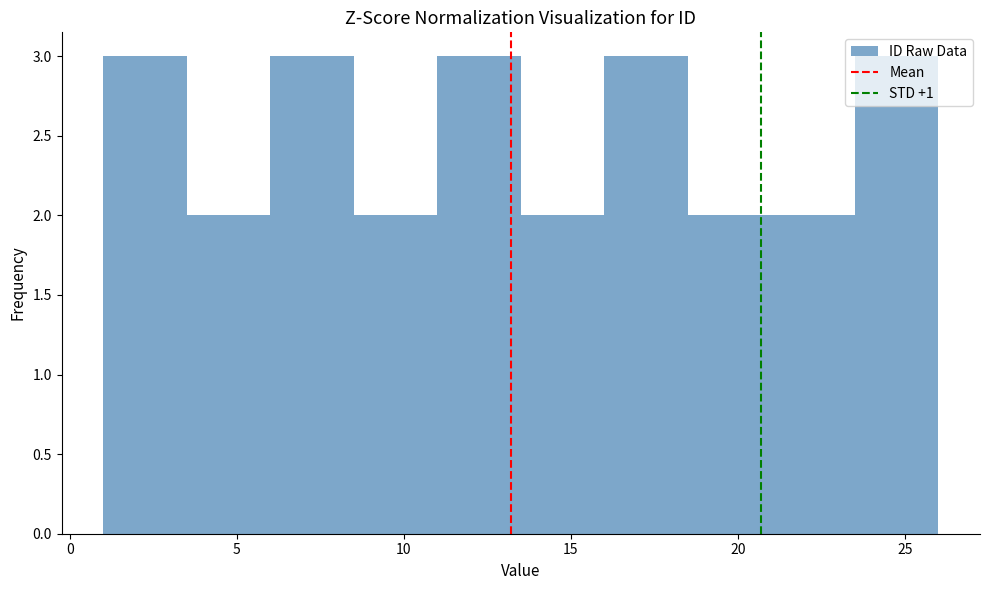

How tall is the bar that spans 13.5 to 16.0 on the x-axis? The values are not printed on the chart, so give them approximately, as read against the axis.

2